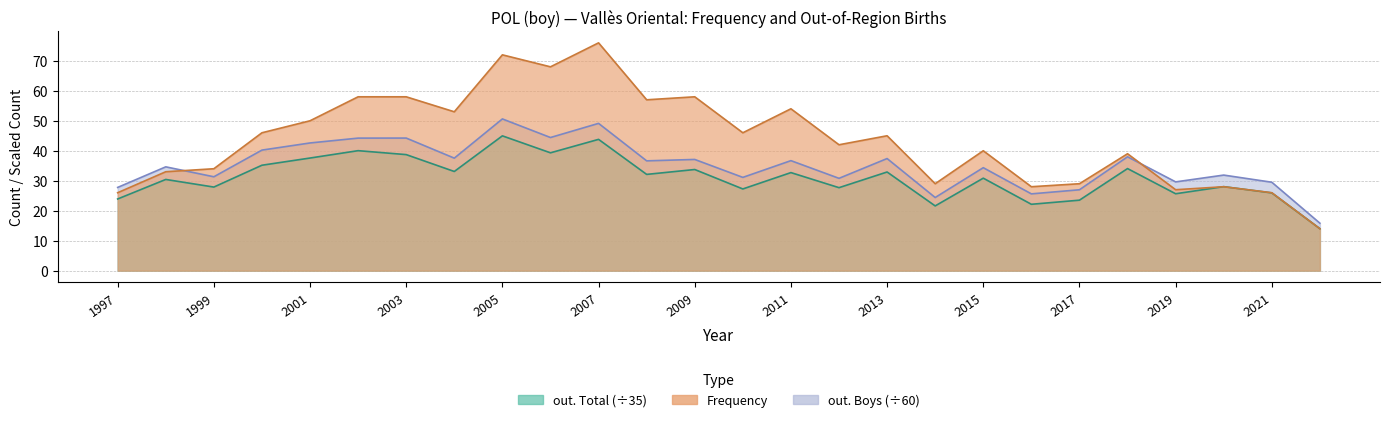

In out. Boys, how many points are higher than both neighbors (excluding endpoints)?

10